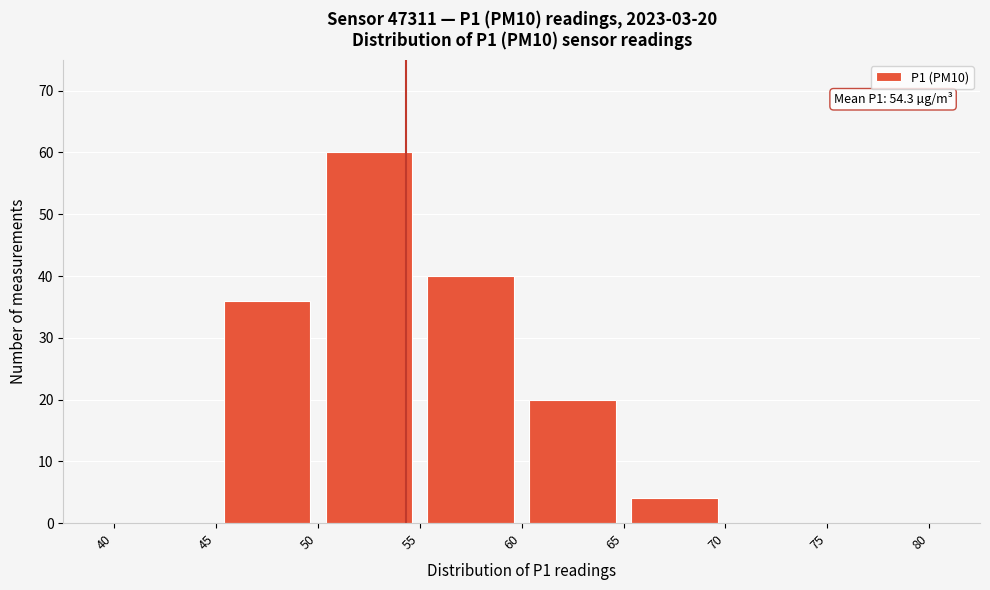

Which range on the x-axis has the tallest bar?

50 to 55